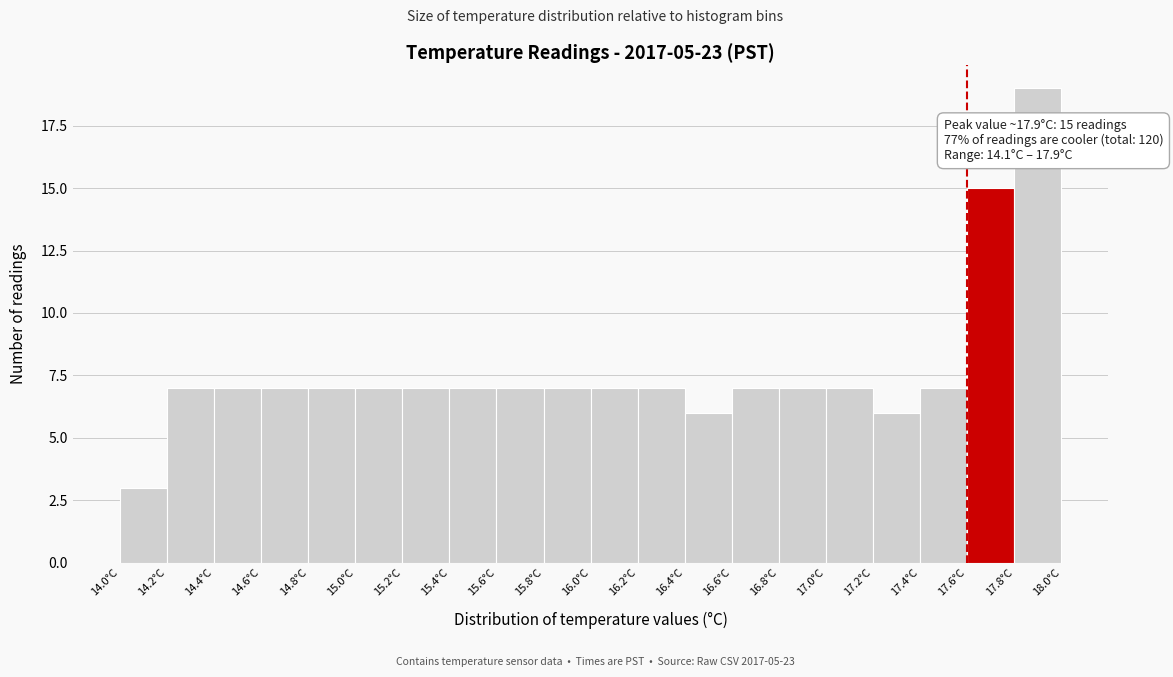

Over which range of the x-axis is the bar tallest?

17.8 to 18.0